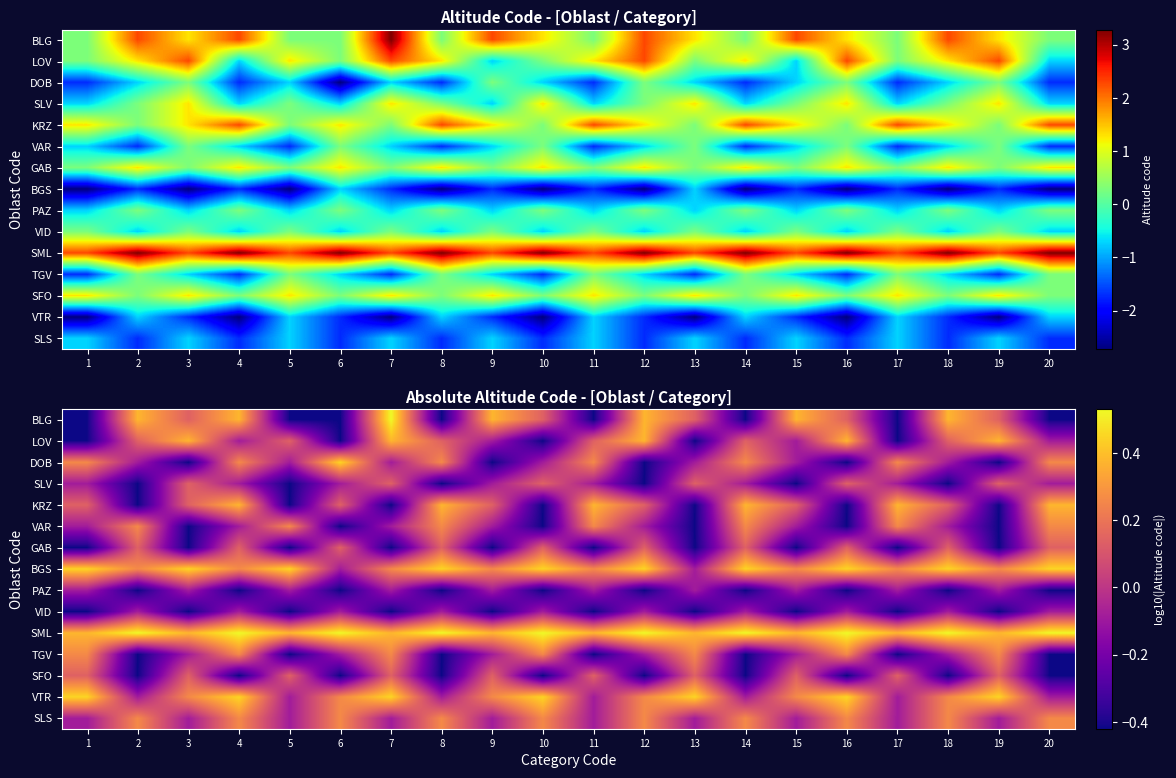

At which category does the chart reach its peak across all series?

7